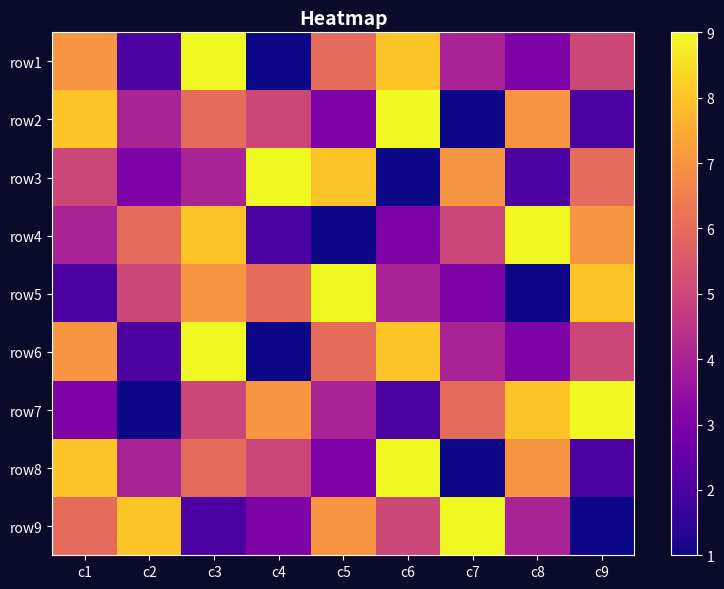

List the series in order of their peak value, lowest first.

row1, row2, row3, row4, row5, row6, row7, row8, row9